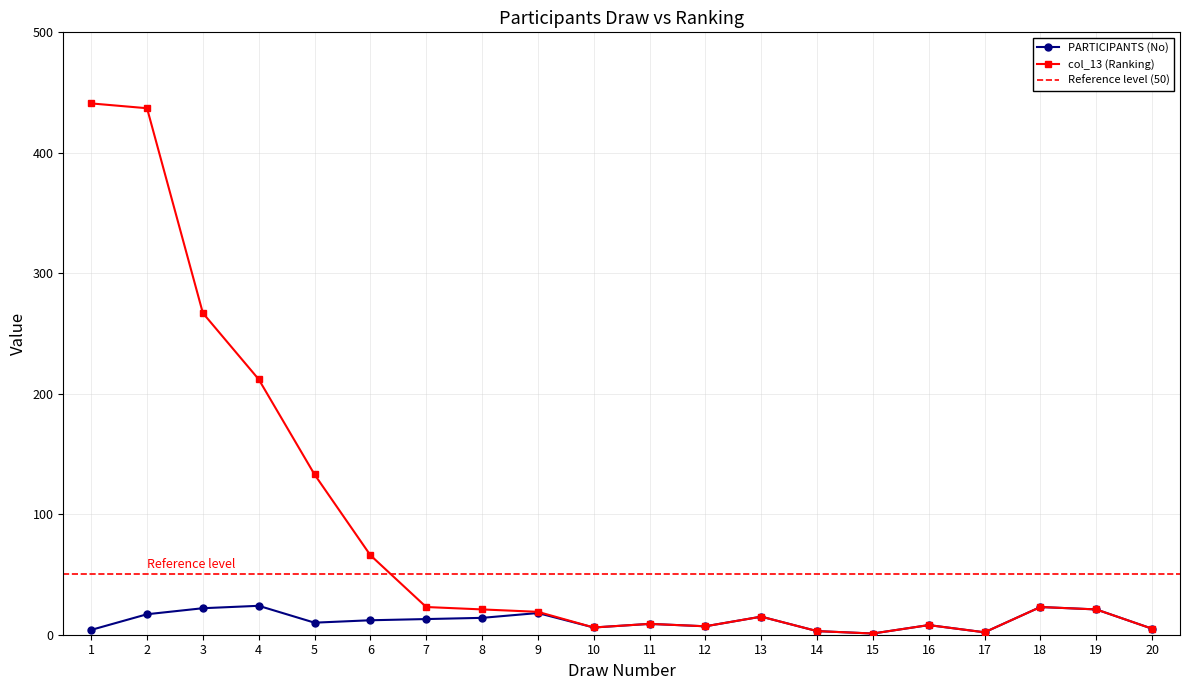

True or false: col_13 (Ranking) and PARTICIPANTS (No) intersect in this chart.

False